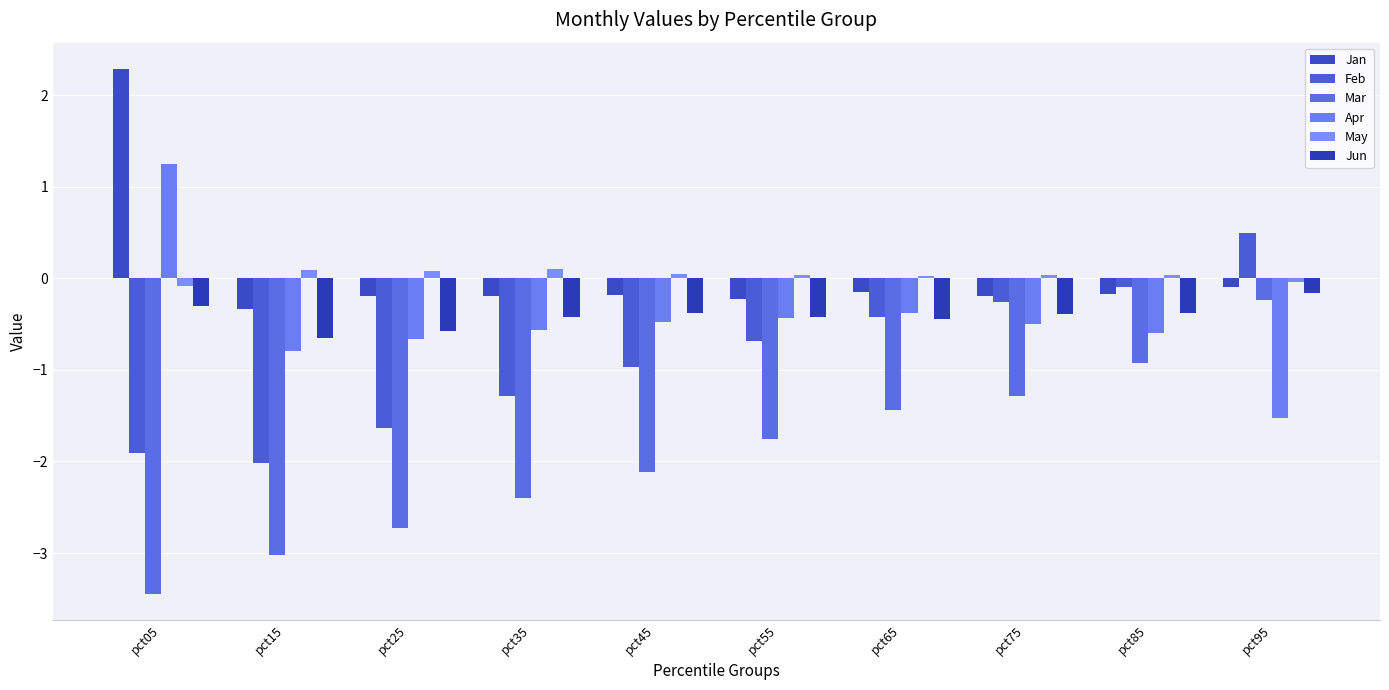

What is the minimum value shown in the chart?

-3.4